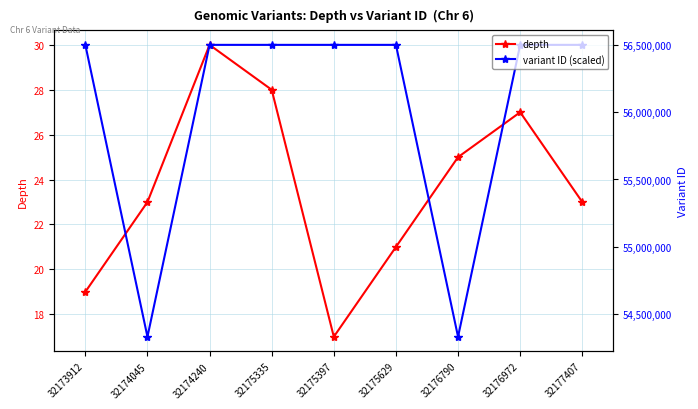

What is the total value across all series at 32175397?

56499692